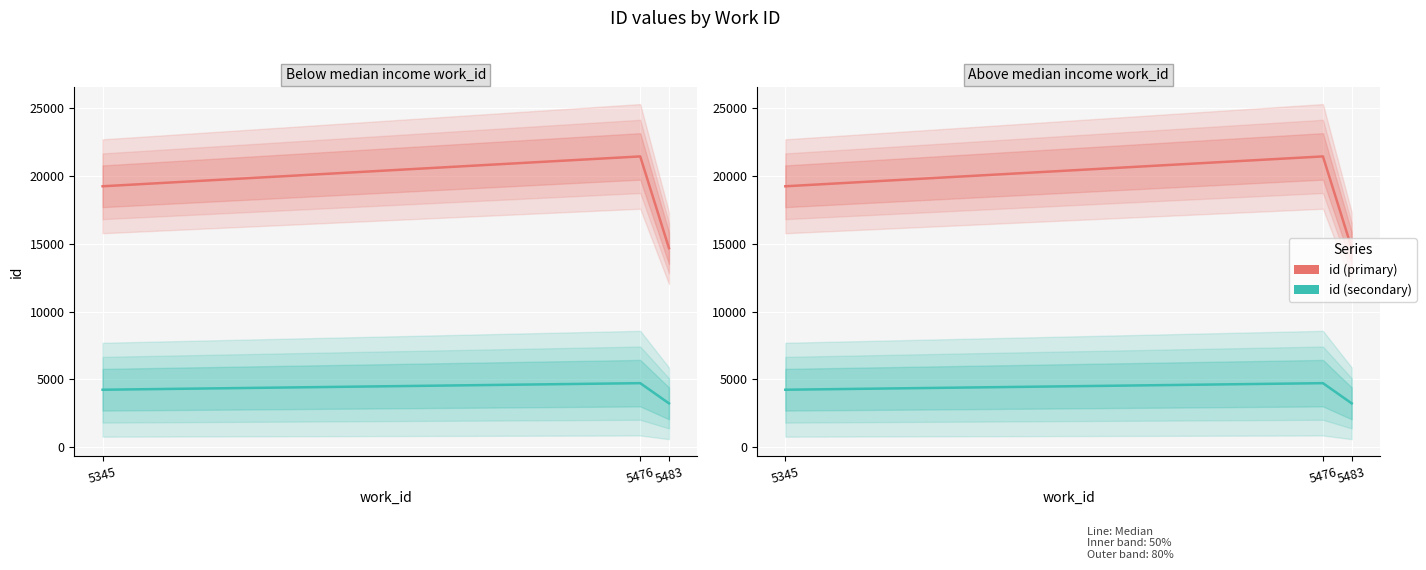

Reading left to right, extract all data points from this chart.

id (primary): 5345=19243.0	5476=21446.0	5483=14679.0
id (secondary): 5345=4233.5	5476=4718.1	5483=3229.4